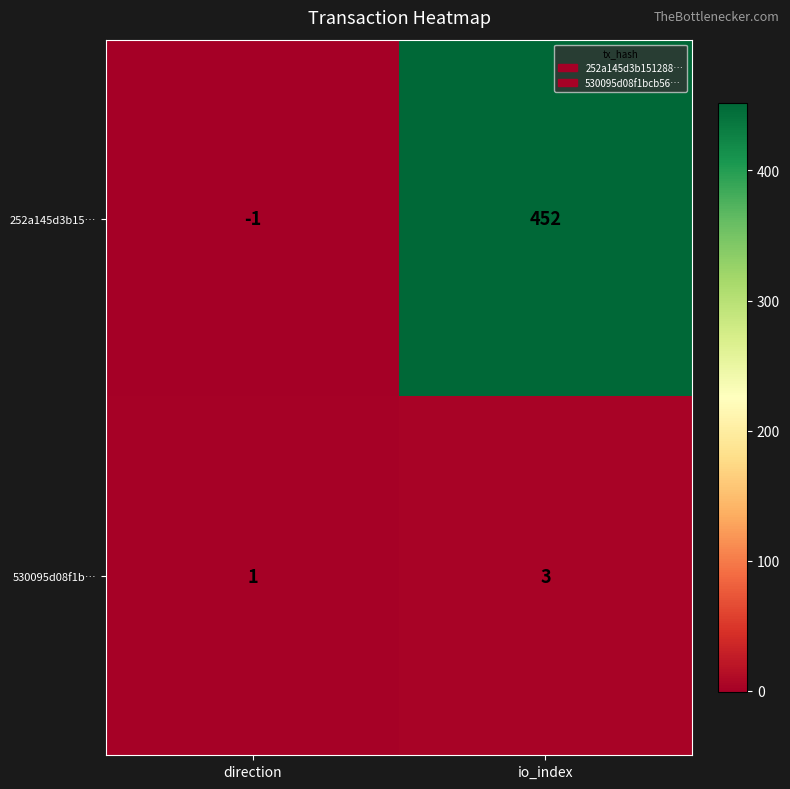

At which label does 530095d08f1b… reach its peak?

io_index